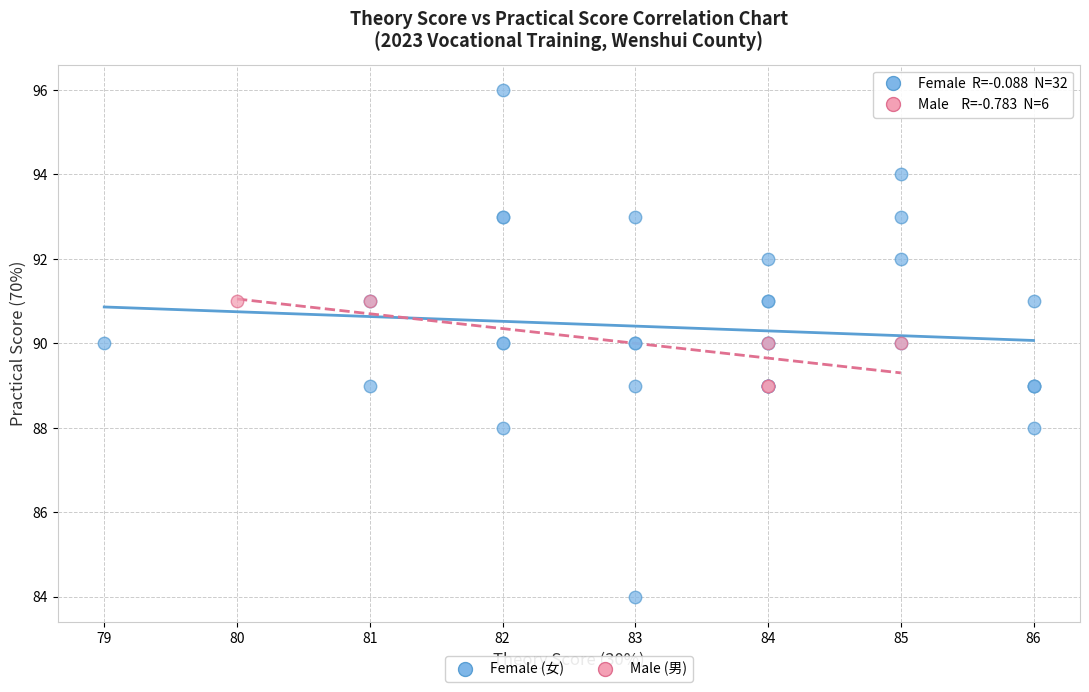

What are all the series names shown in the legend?

Female (女), Male (男)